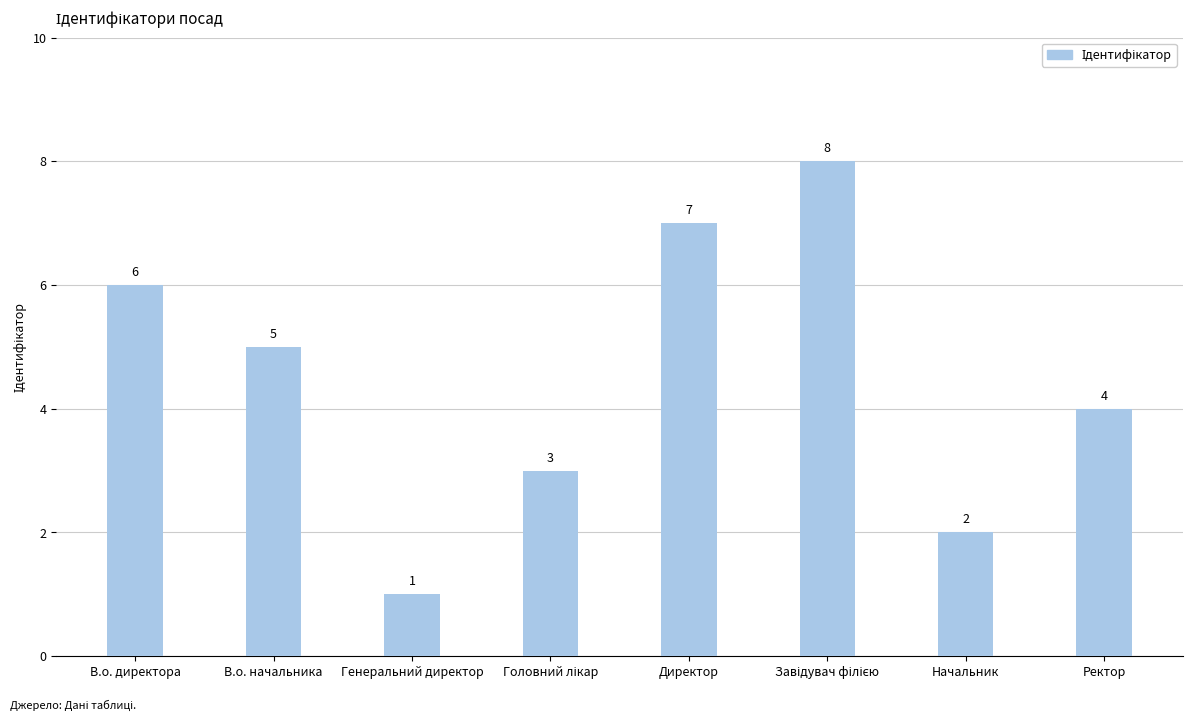

What is the label of the 1st bar from the left?

В.о. директора